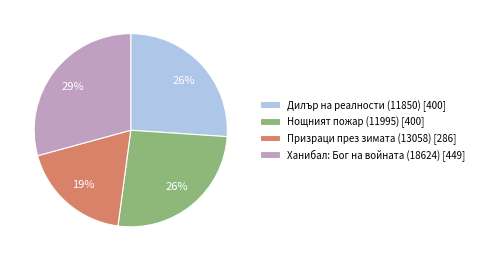

Is it true that Нощният пожар (11995) is 11% of the pie?

False